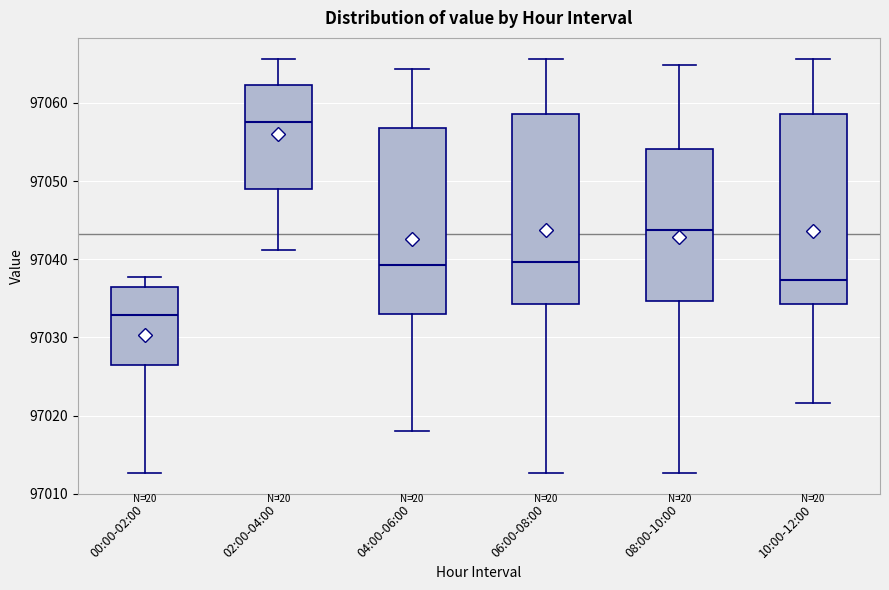

Reading left to right, read every box against the y-axis: the position of its median line, the range the box covers, and the ends of its whiskers. The values are not printed on the chart, so give them approximately, as read against the axis.

00:00-02:00: median 97033, box 97027 to 97036, whiskers 97013 to 97038
02:00-04:00: median 97058, box 97049 to 97062, whiskers 97041 to 97066
04:00-06:00: median 97039, box 97033 to 97057, whiskers 97018 to 97064
06:00-08:00: median 97040, box 97034 to 97059, whiskers 97013 to 97066
08:00-10:00: median 97044, box 97035 to 97054, whiskers 97013 to 97065
10:00-12:00: median 97037, box 97034 to 97059, whiskers 97022 to 97066